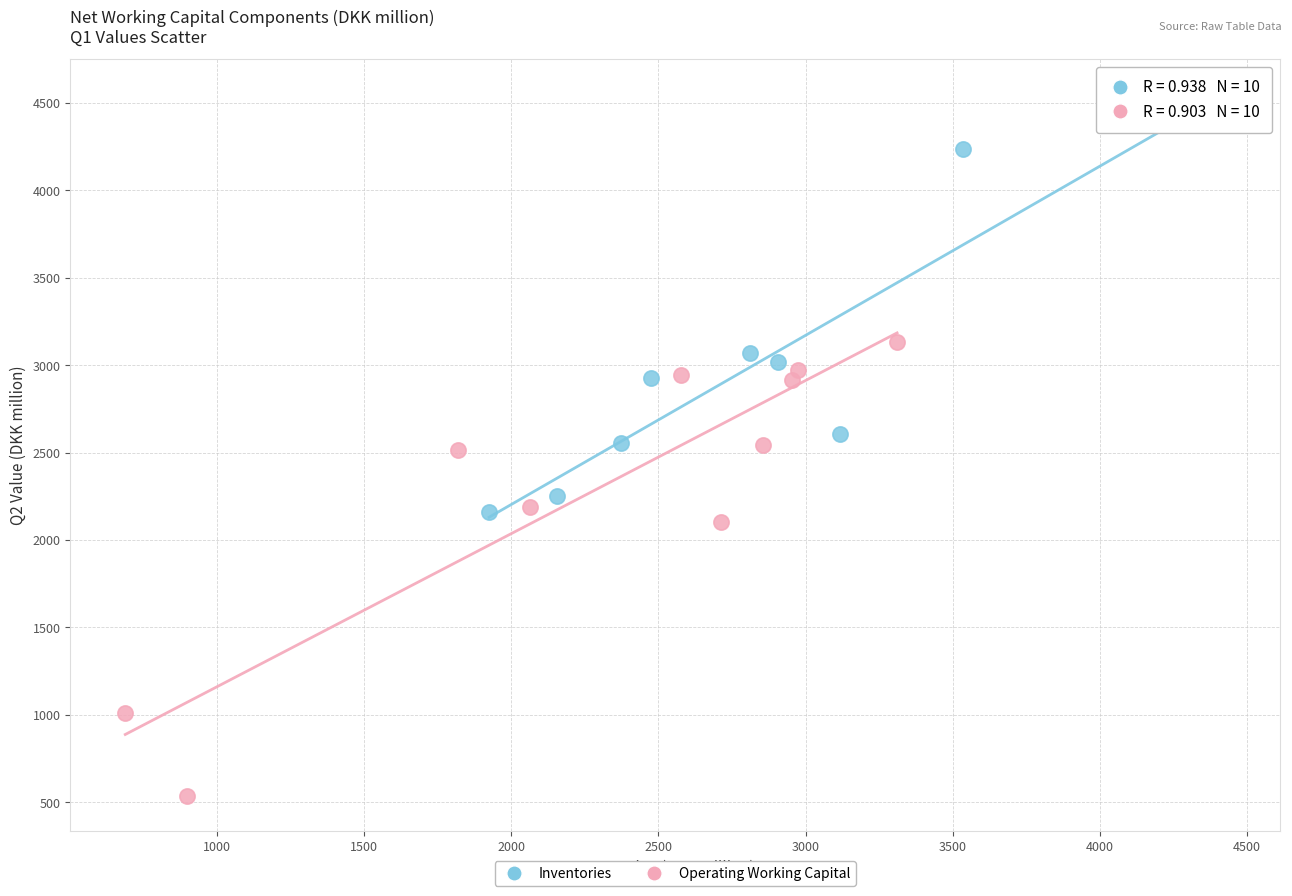

Which series reaches the minimum Y coordinate?

Operating Working Capital